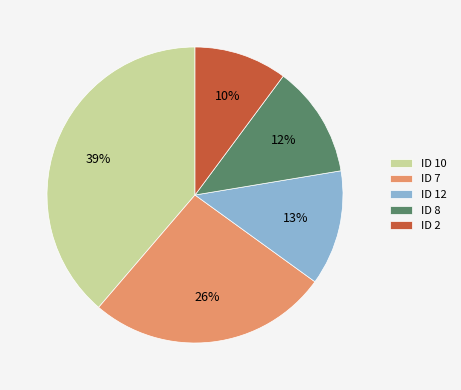

Between ID 7 and ID 10, which is larger?

ID 10